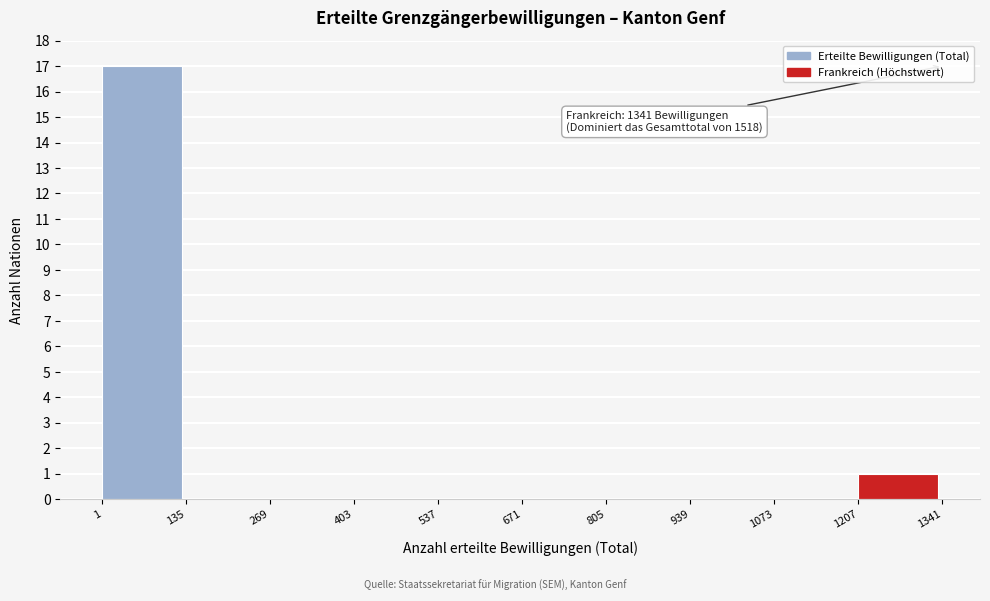

Which range on the x-axis has the tallest bar?

1 to 135